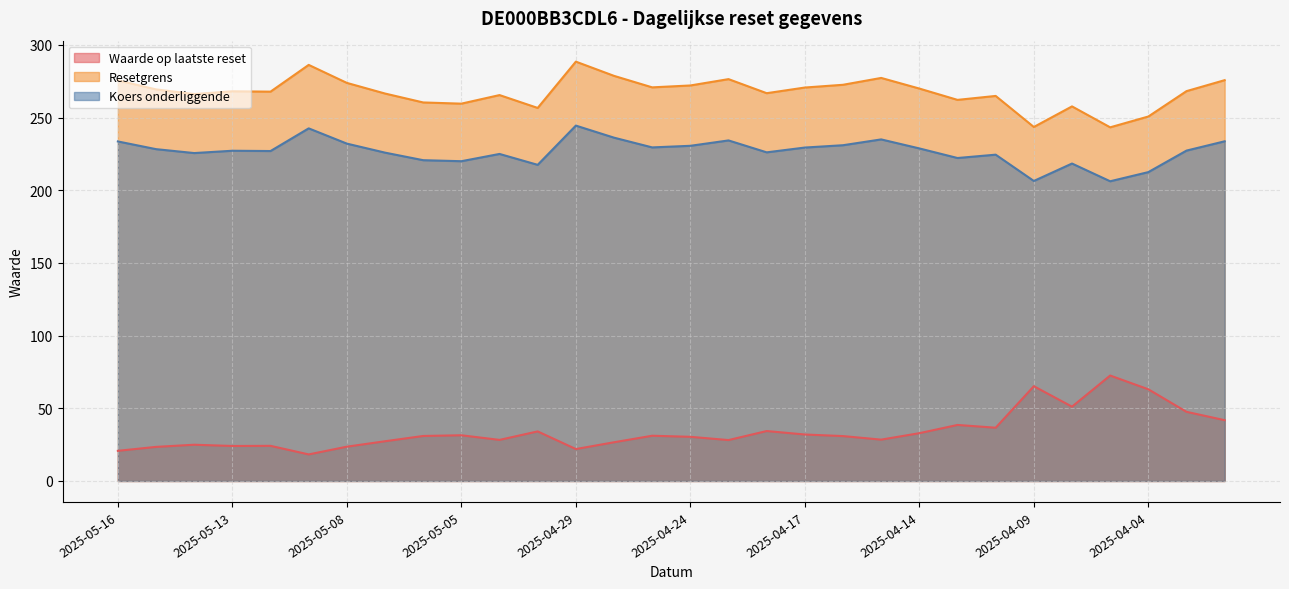

What are all the series names shown in the legend?

Waarde op laatste reset, Resetgrens, Koers onderliggende